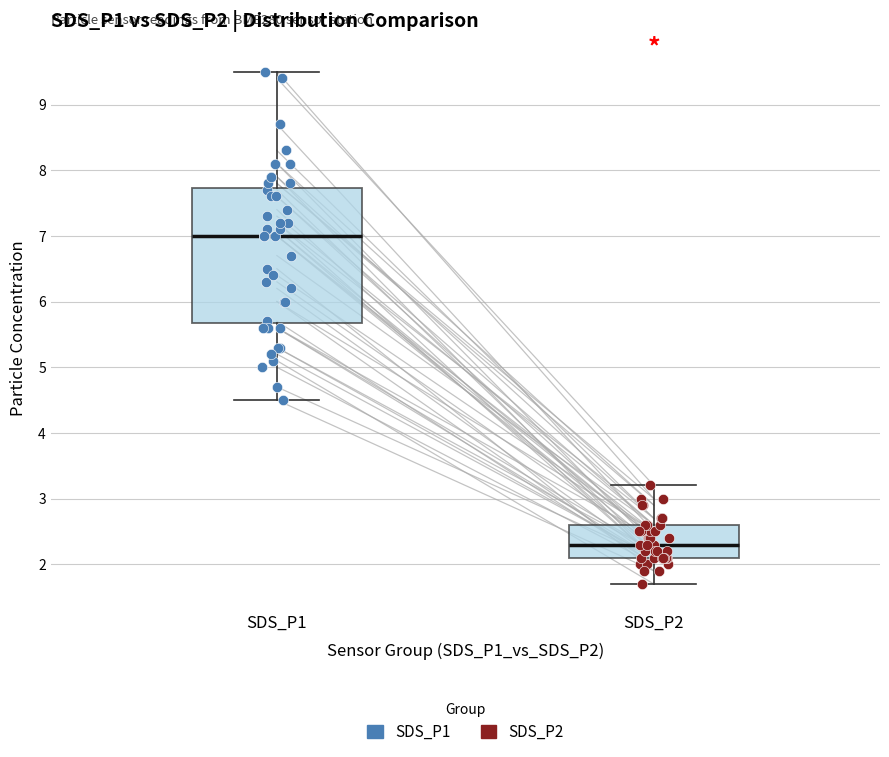

Which box is the tallest, from its lower edge to its upper edge?

SDS_P1